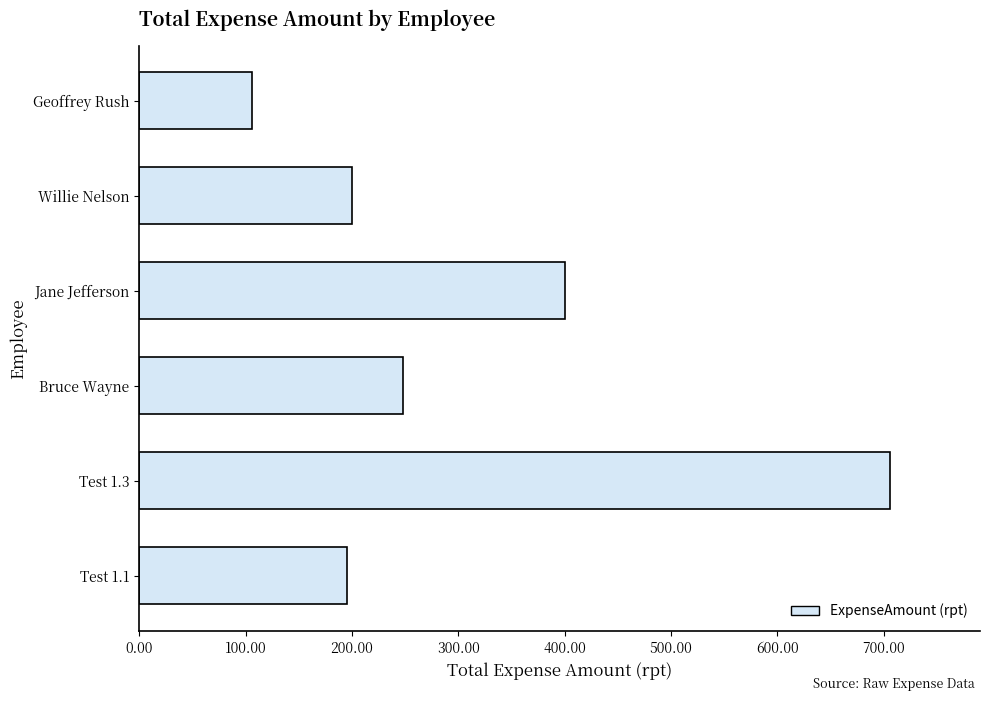

Count the number of categories in the chart.

6